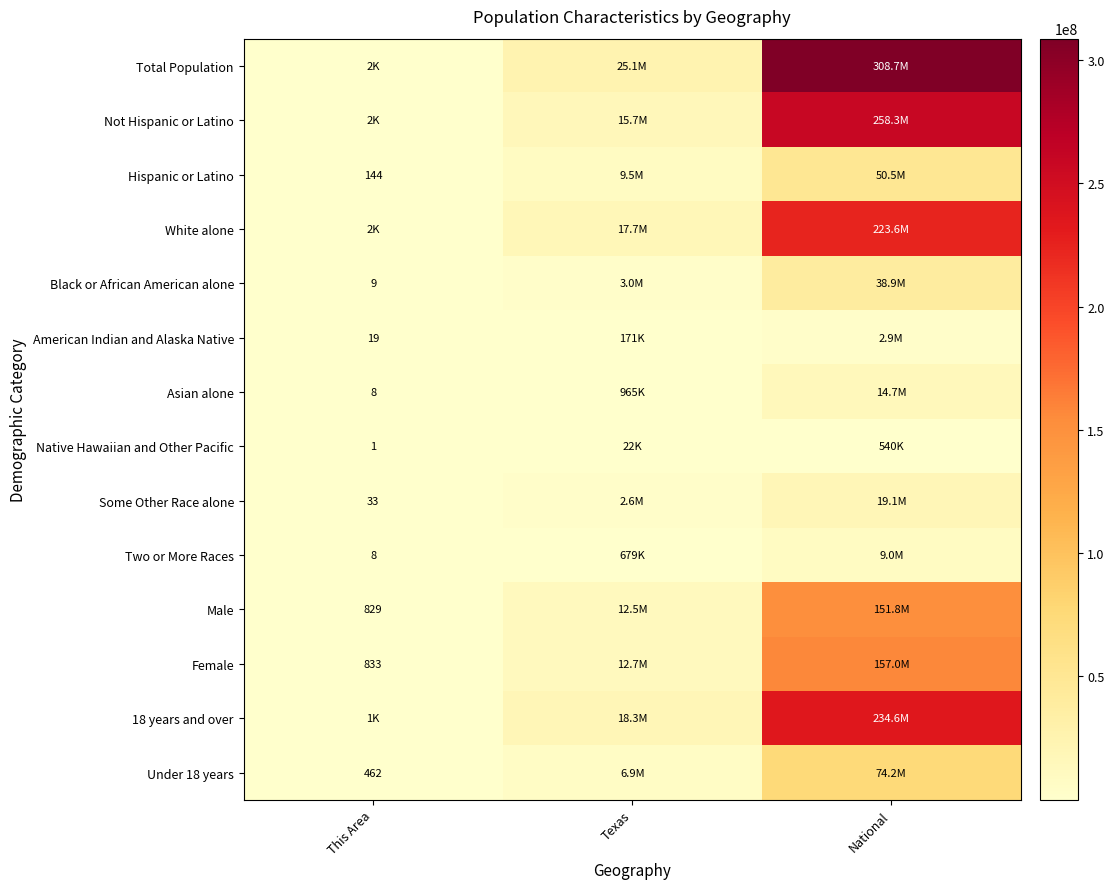

Is it true that Female equals 1106 at This Area?

False